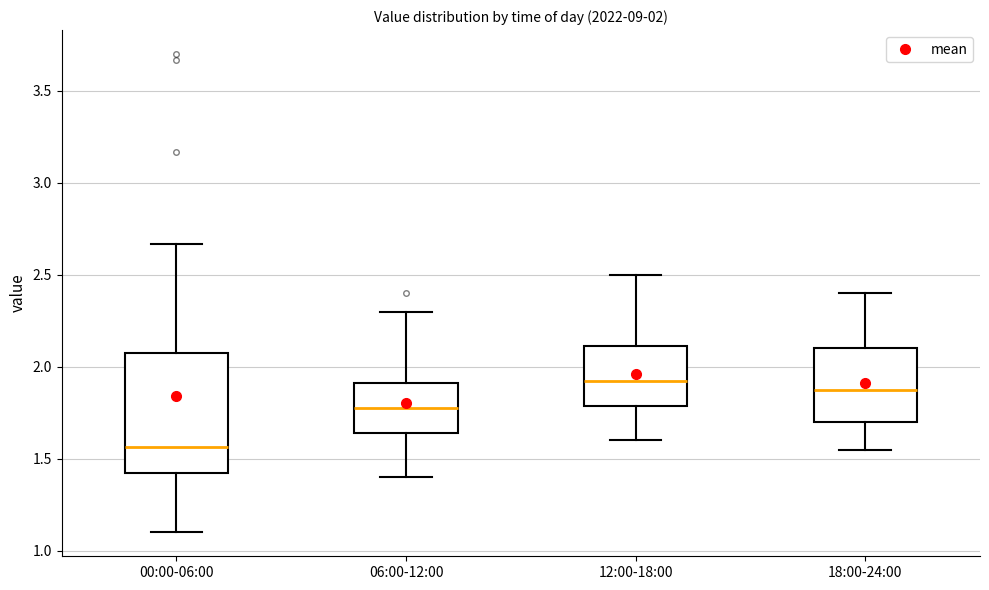

Which box's median line is the lowest?

00:00-06:00